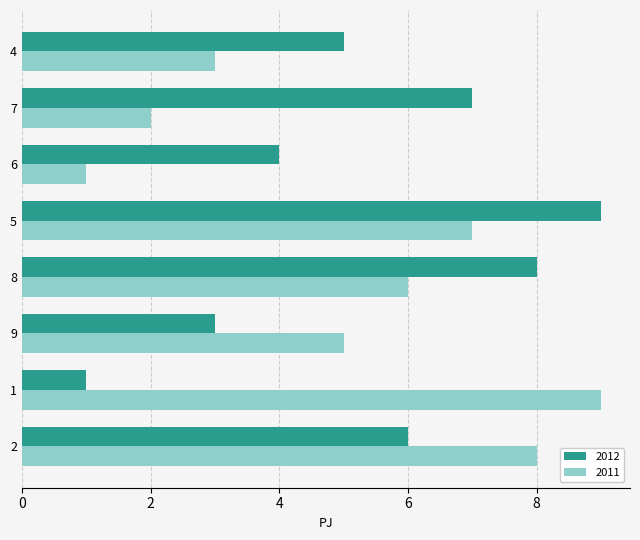

Rank the categories by 2011 value from highest to lowest.

1, 2, 5, 8, 9, 4, 7, 6